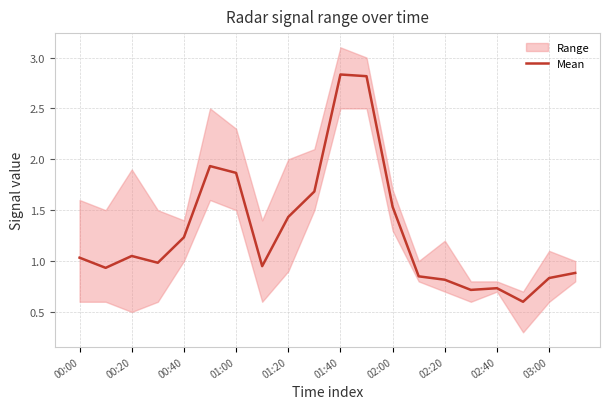

Is this an area chart (filled region under the line)?

No